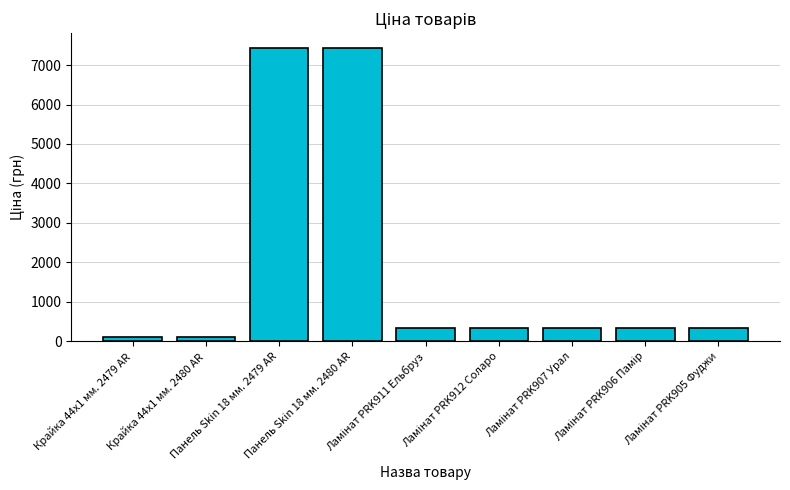

What is the value of the 6th bar from the left?

345.6